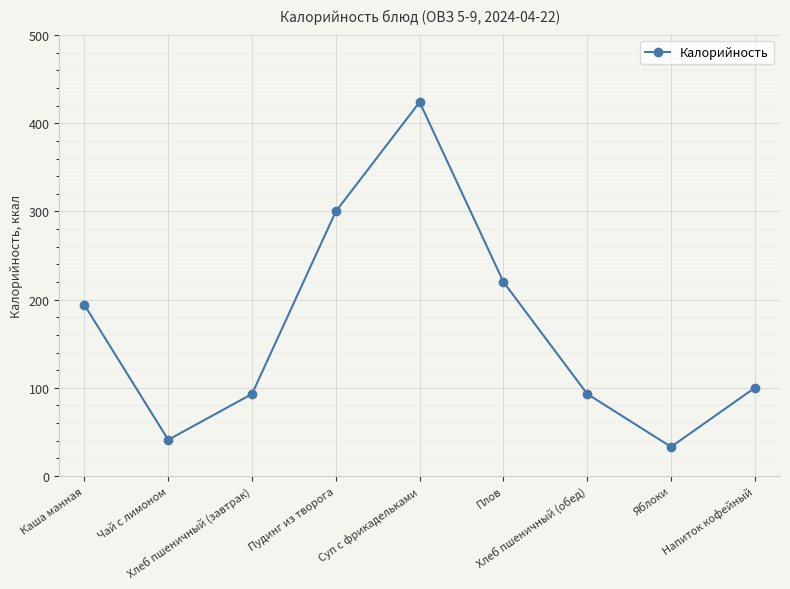

What is the change in value from Каша манная to Хлеб пшеничный (обед)?

-101